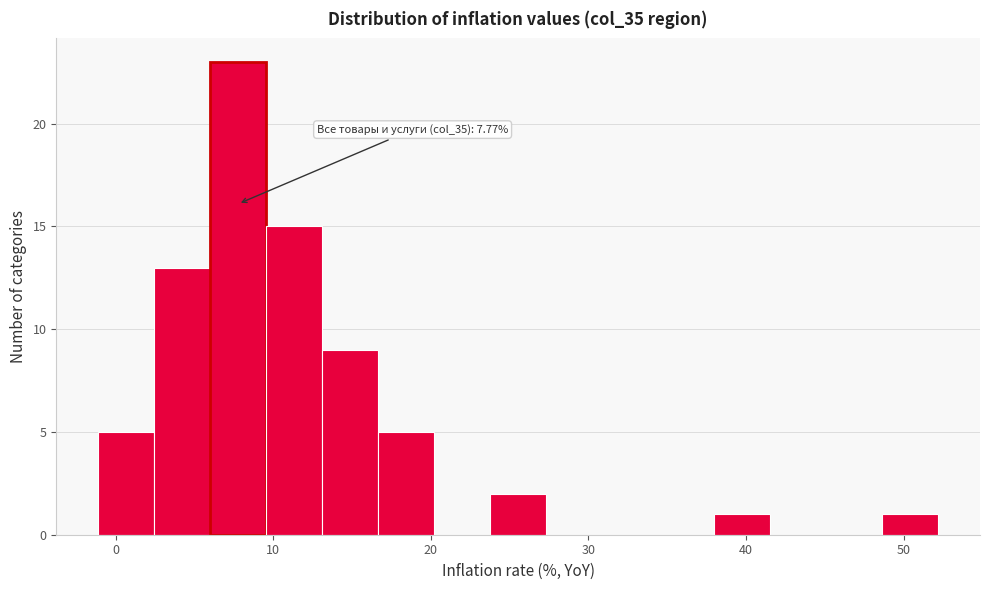

Read against the x-axis, roughly where is the centre of the tallest bar?

8